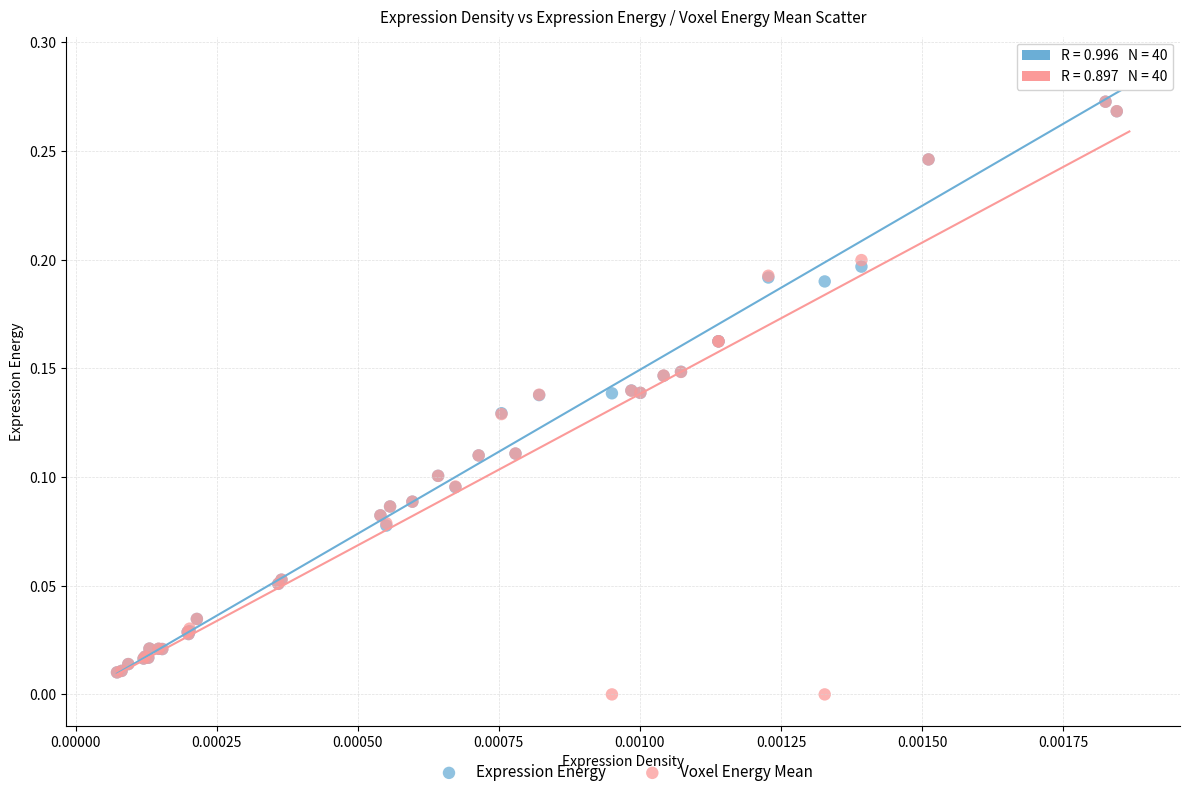

What are all the series names shown in the legend?

Expression Energy, Voxel Energy Mean